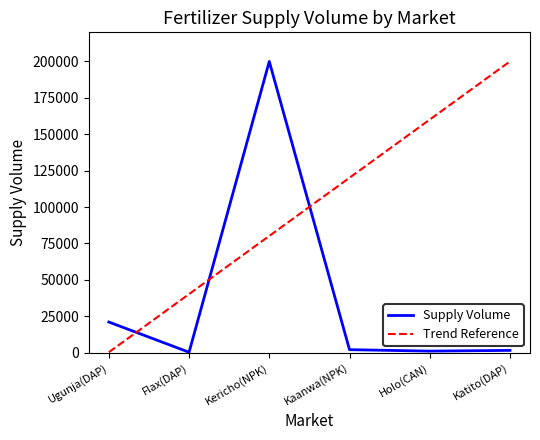

What is the average value?

37620